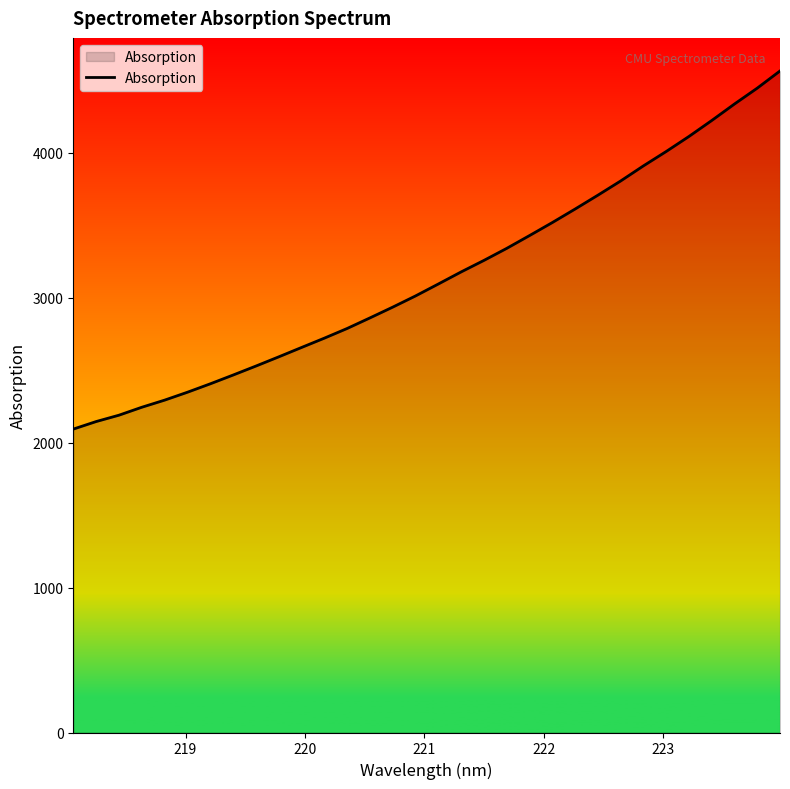

How many categories are shown in the chart?

32